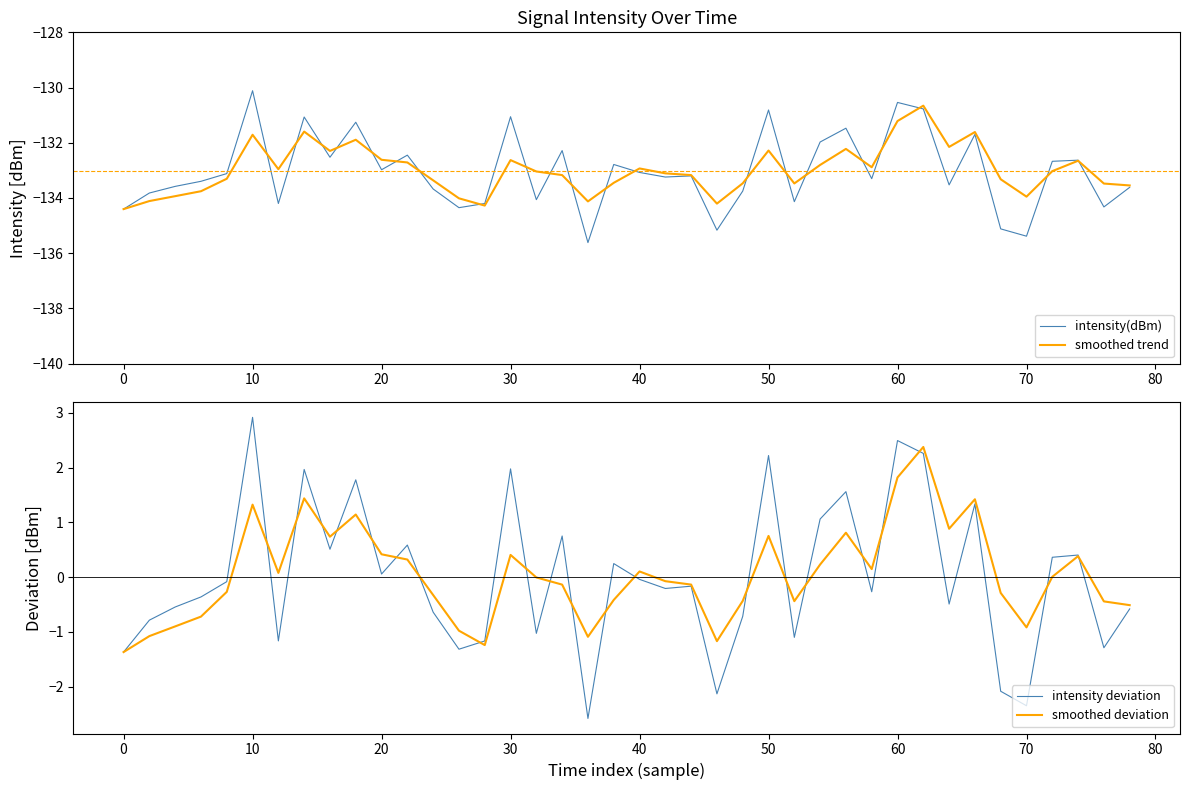

At which label does smoothed trend first exceed -133?

10